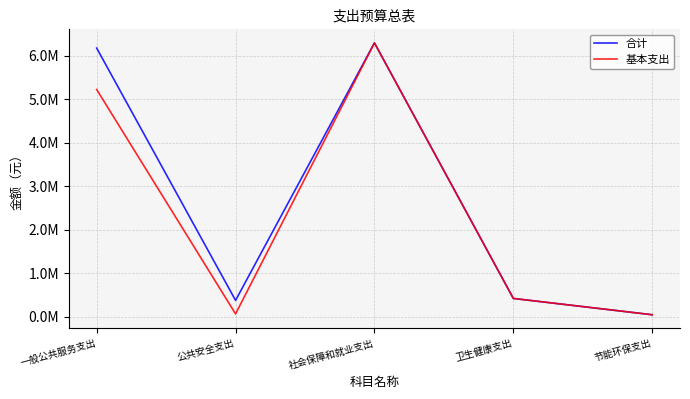

True or false: 合计 and 基本支出 cross at least once.

False